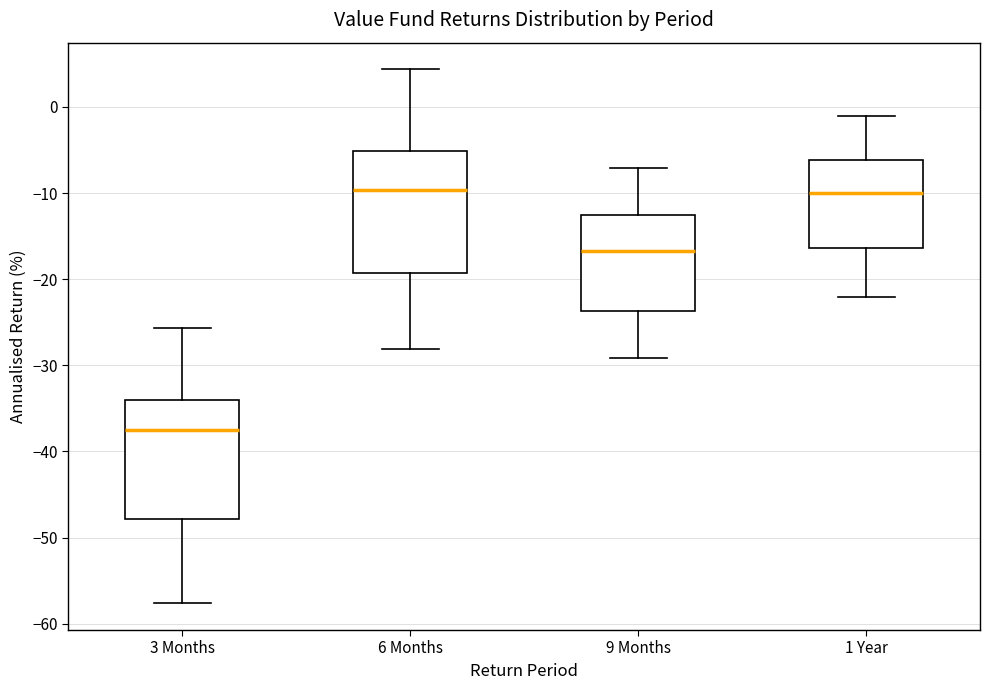

Where is the upper edge of the box for 6 Months on the y-axis? The values are not printed on the chart, so give them approximately, as read against the axis.

-5